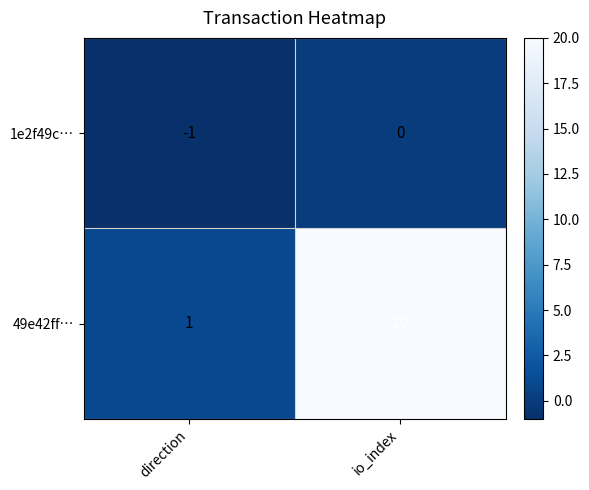

Which label corresponds to the smallest value in the chart?

direction